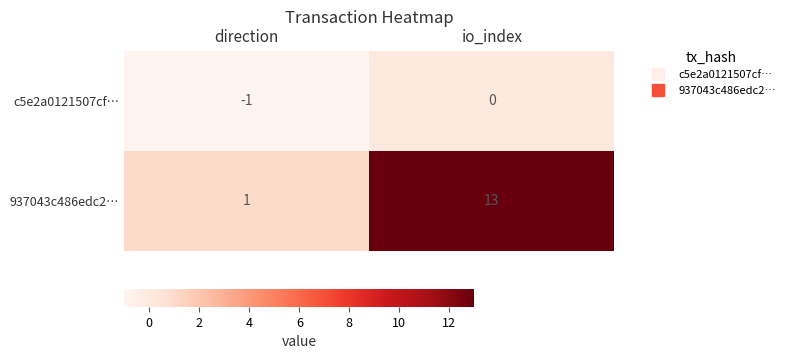

Which series has the largest total across all categories?

937043c486edc2…